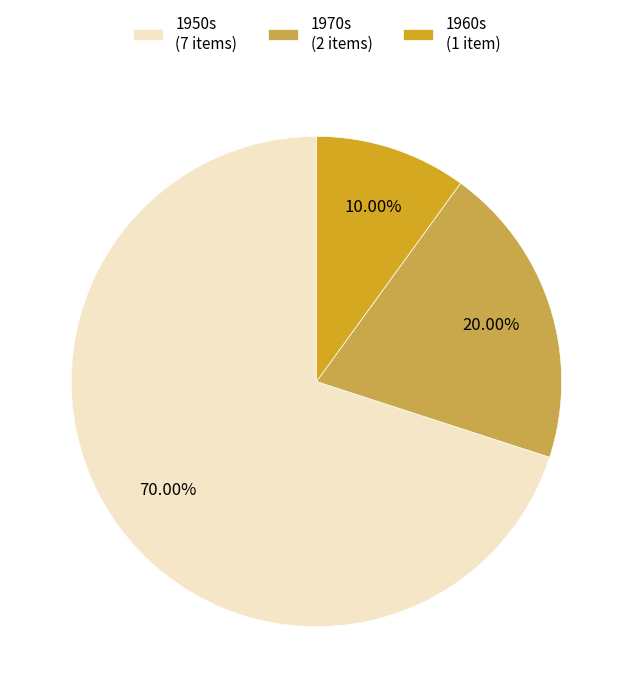

Between 1970s (2 items) and 1950s (7 items), which is larger?

1950s (7 items)